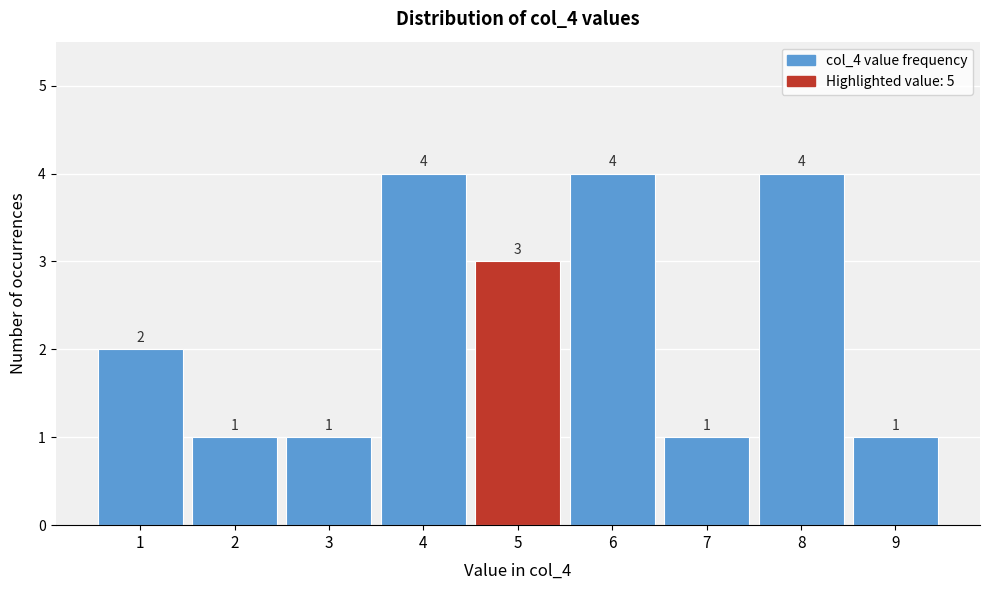

Reading right to left, extract all data points from this chart.

1	4	1	4	3	4	1	1	2